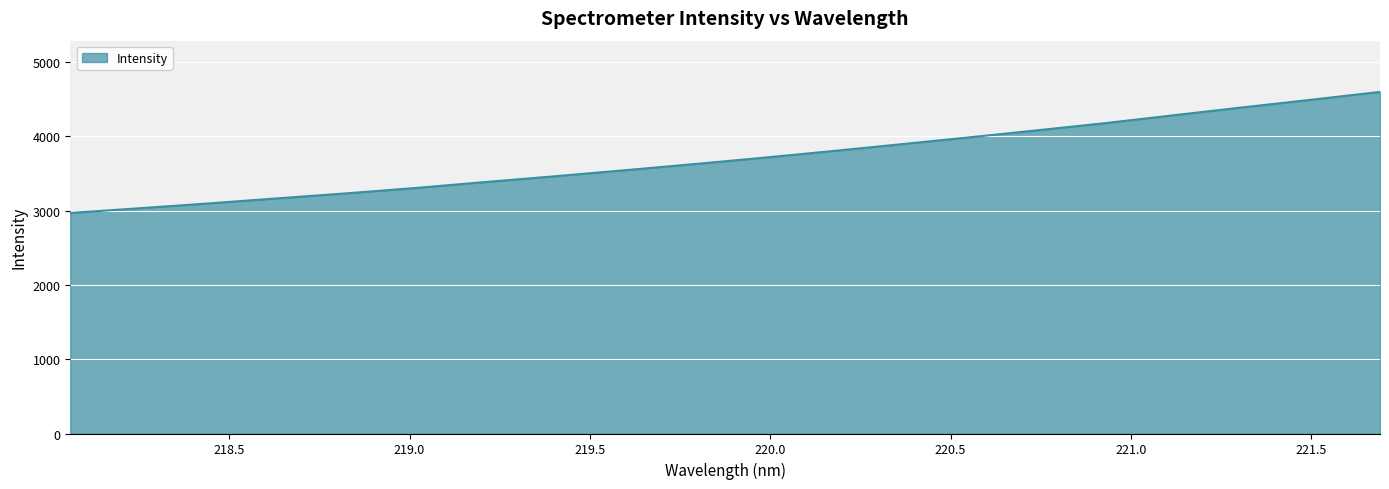

What is the difference between the maximum and minimum values?

1629.3